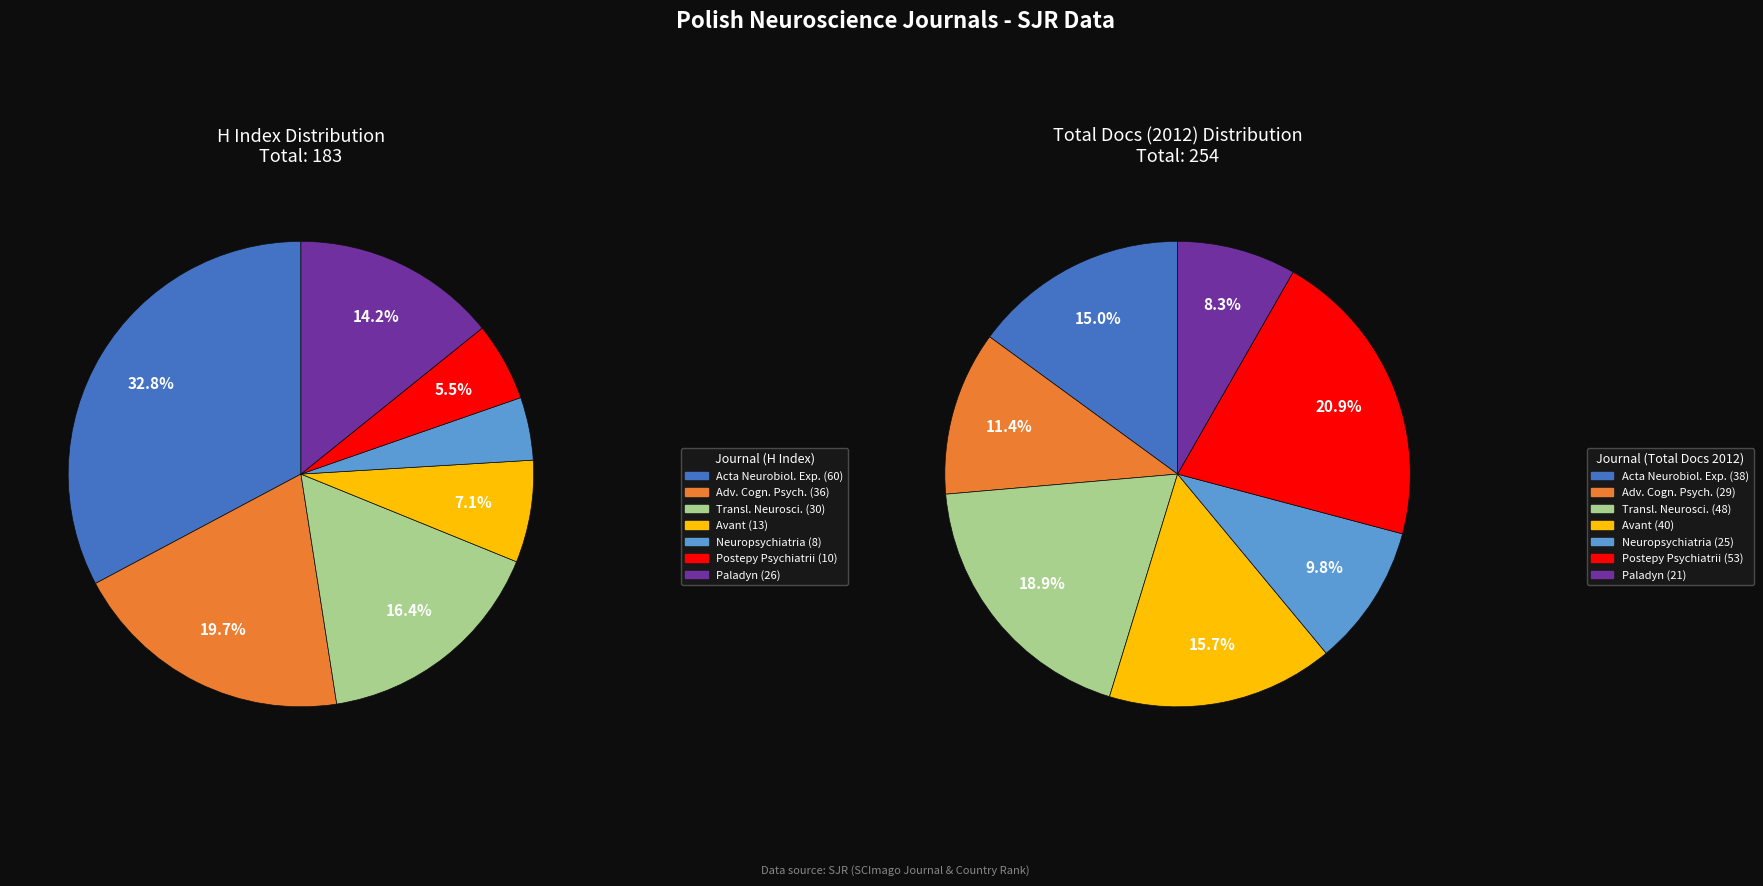

Rank the series at Advances in Cognitive Psychology from highest to lowest value.

H index, Total Docs. (2012)